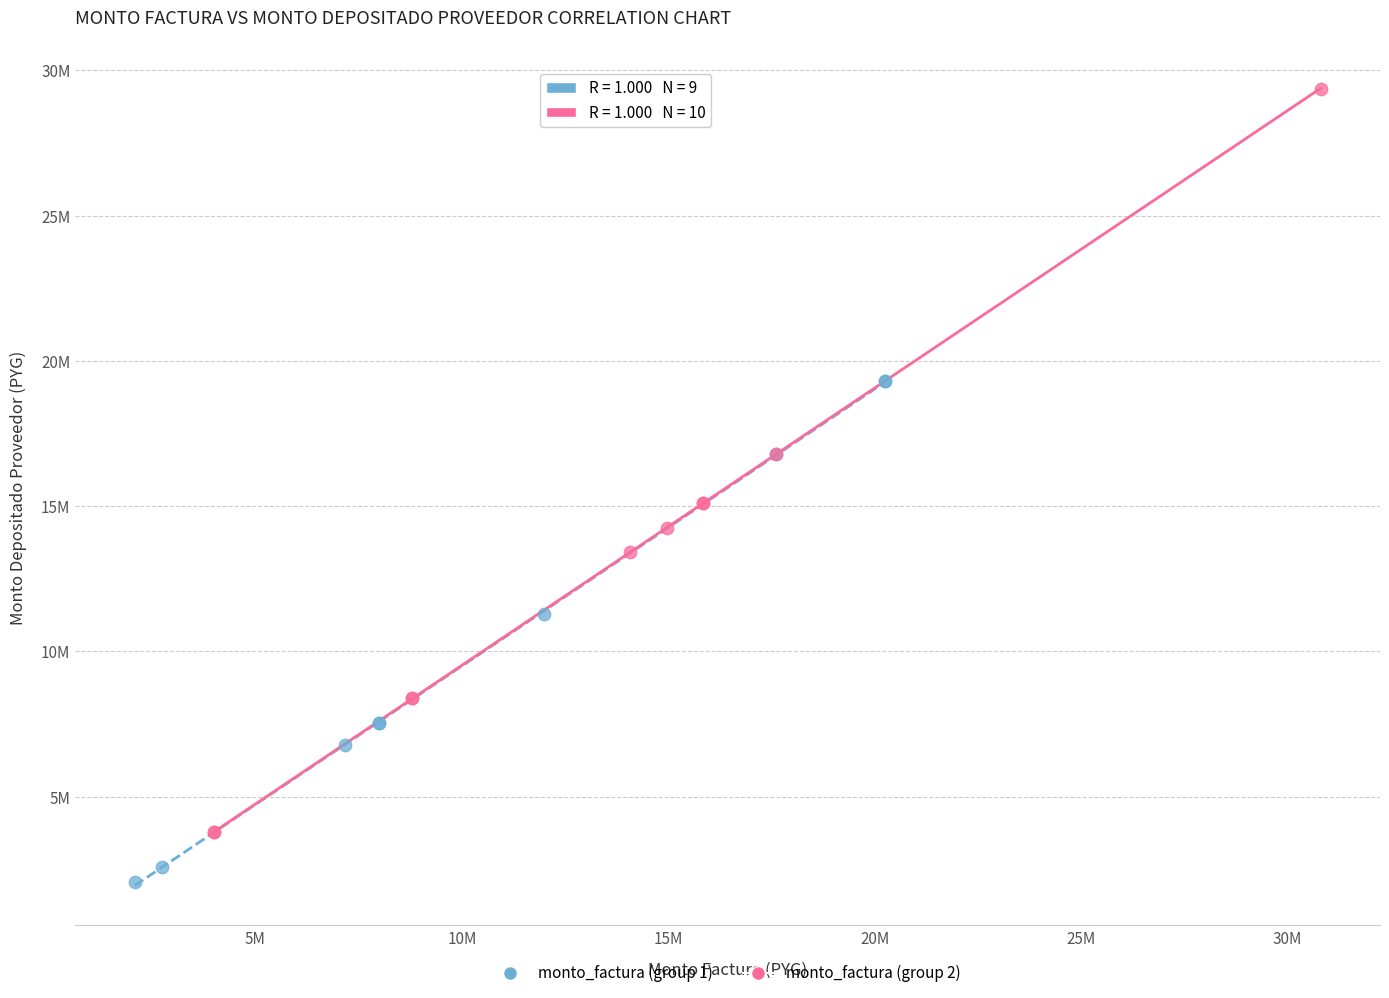

What are all the series names shown in the legend?

monto_factura (group 1), monto_factura (group 2)